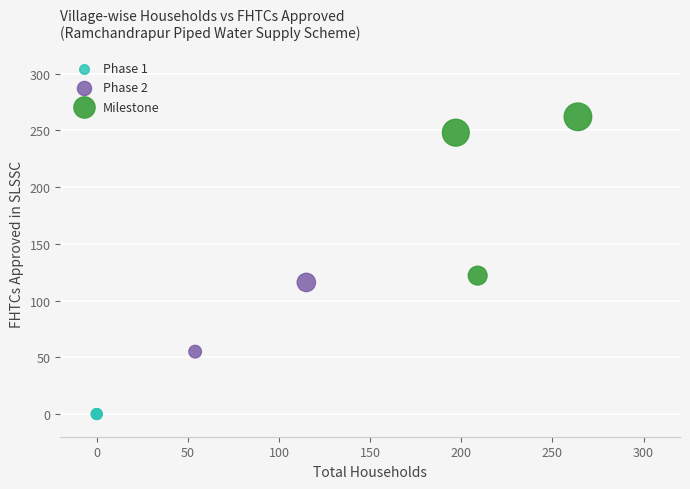

What are all the series names shown in the legend?

Phase 1, Phase 2, Milestone